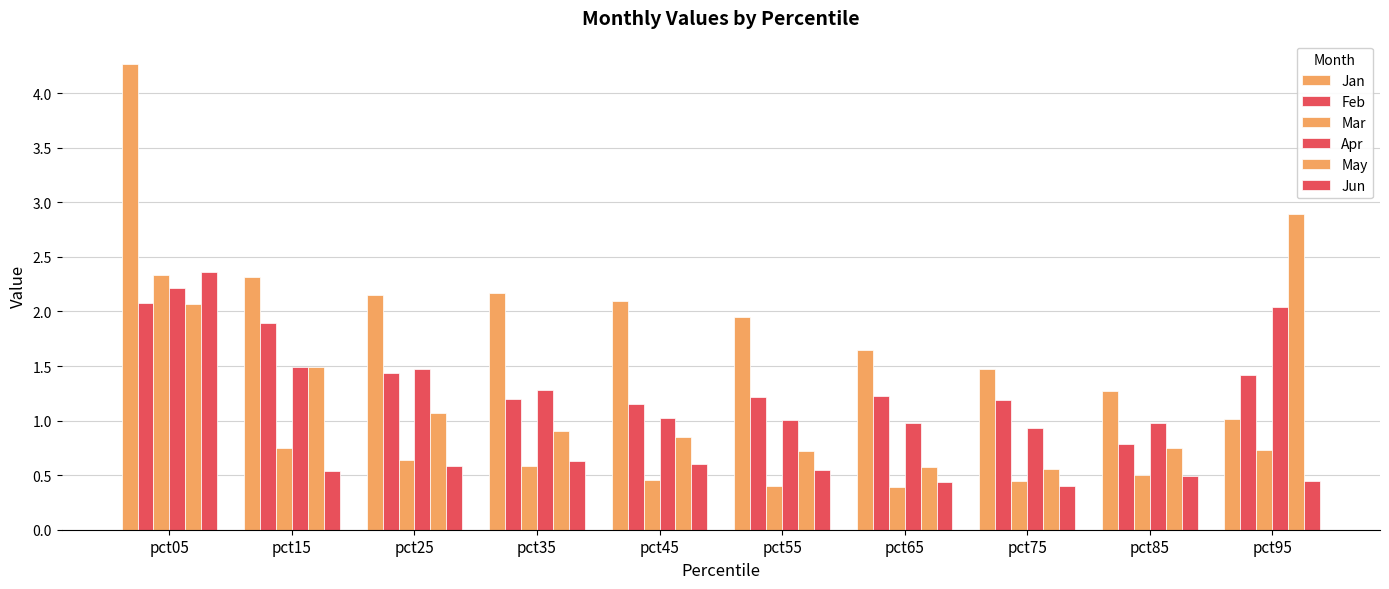

What is the value of the Jun bar at the 6th from the left?

0.6